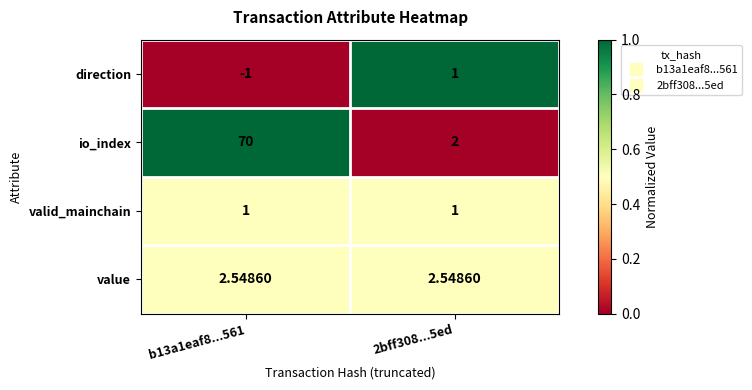

At b13a1eaf8...561, list the series in order from smallest to largest.

direction, valid_mainchain, value, io_index